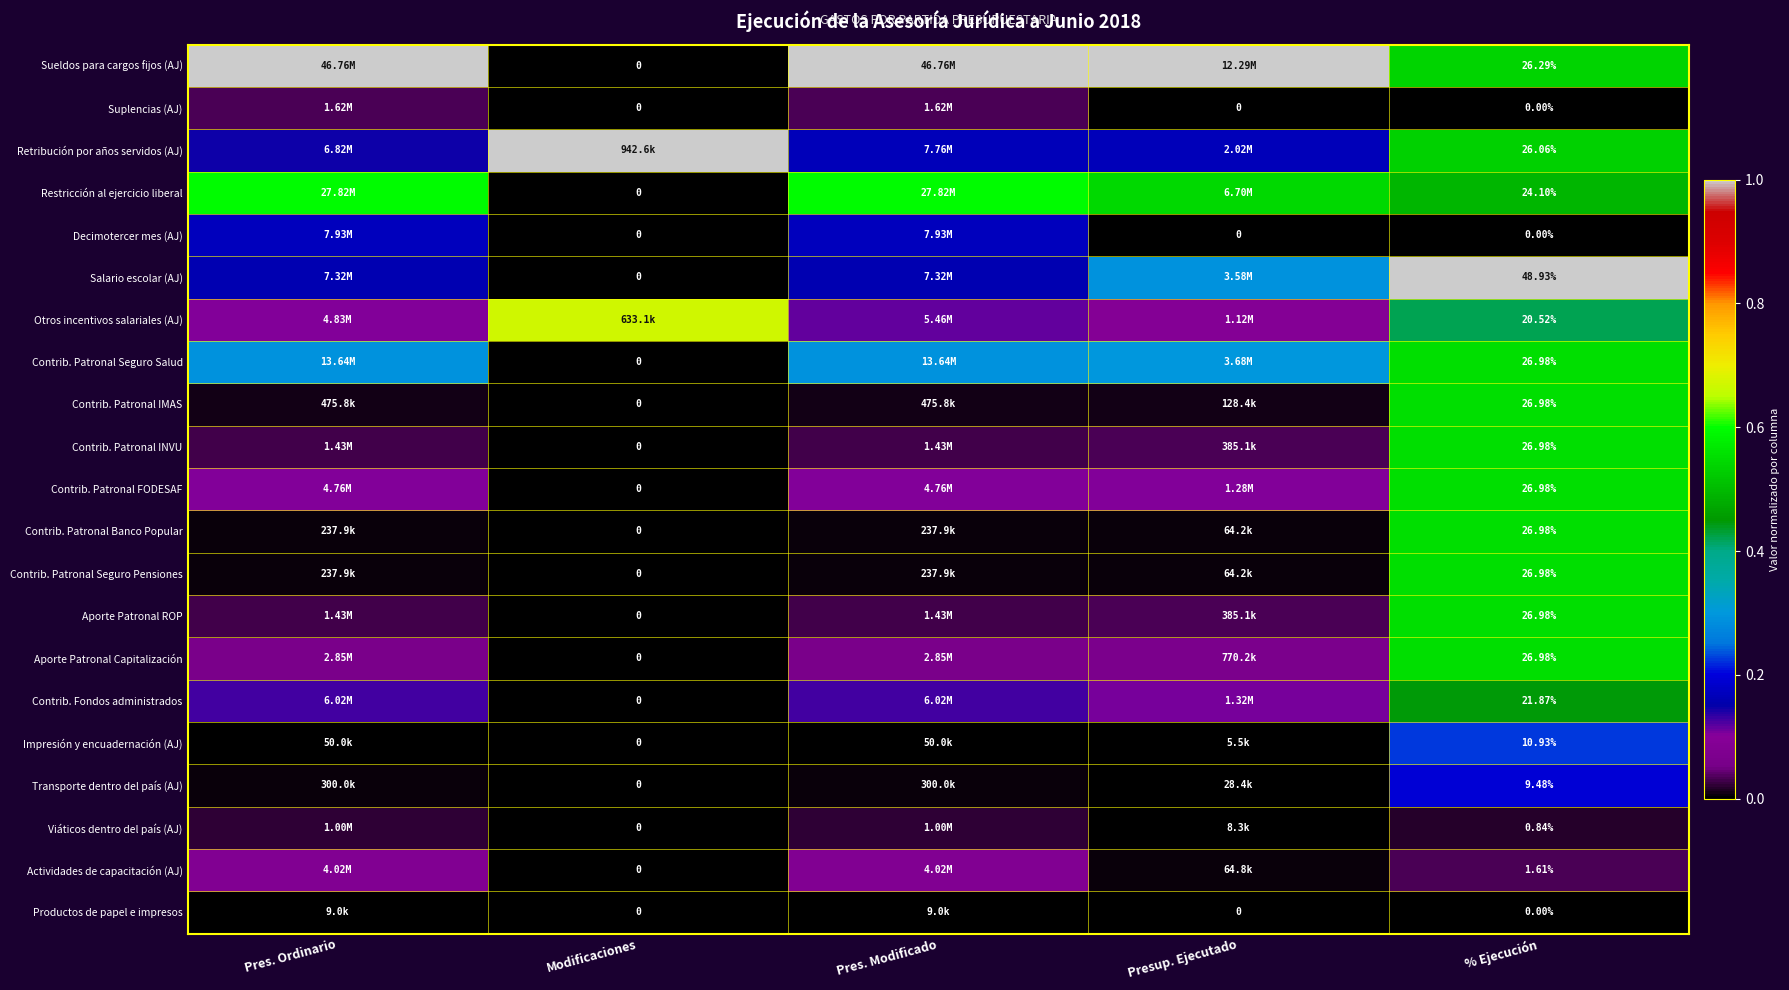

What is the total value across all series at % Ejecución?

406.5